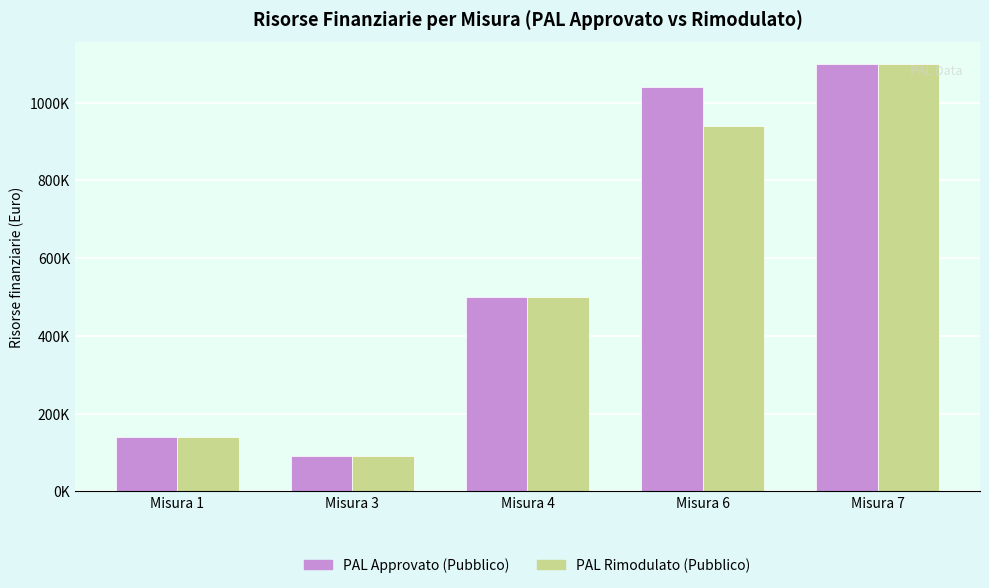

Reading left to right, list all the values displayed in this chart.

PAL Approvato (Pubblico): 140000	90000	500000	1040000	1100383
PAL Rimodulato (Pubblico): 140000	90000	500000	940000	1100383